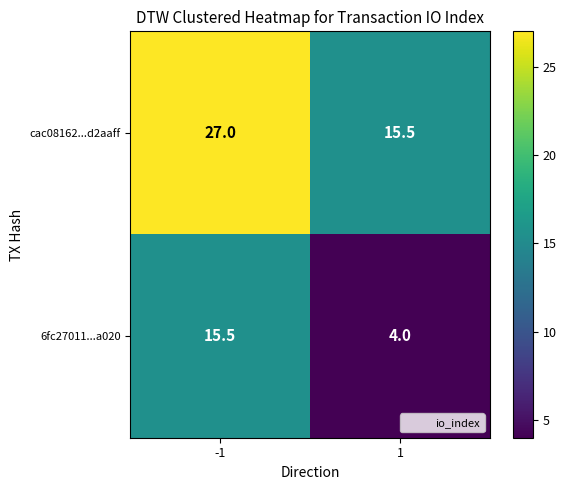

Reading left to right, list all the values displayed in this chart.

cac08162...d2aaff: -1=27.0	1=15.5
6fc27011...a020: -1=15.5	1=4.0